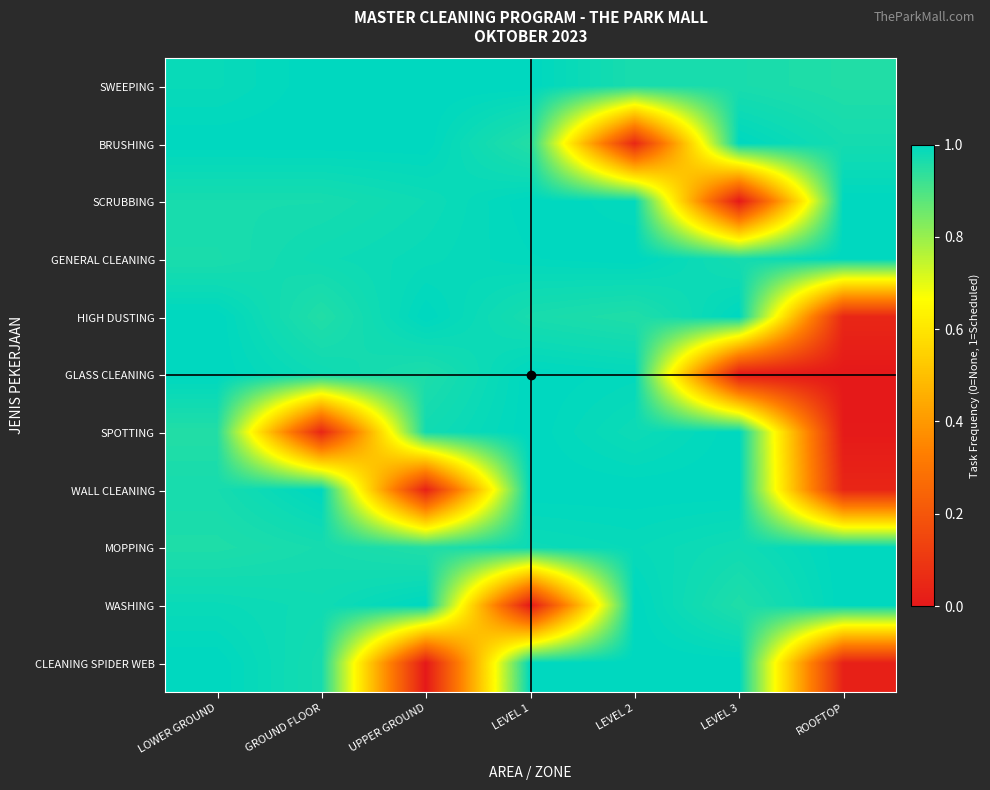

Reading left to right, transcribe all the data shown in this chart.

SWEEPING: LOWER GROUND=1.0	GROUND FLOOR=1.0	UPPER GROUND=1.0	LEVEL 1=1.0	LEVEL 2=1.0	LEVEL 3=1.0	ROOFTOP=1.0
BRUSHING: LOWER GROUND=1.0	GROUND FLOOR=1.0	UPPER GROUND=1.0	LEVEL 1=1.0	LEVEL 2=0.0	LEVEL 3=1.0	ROOFTOP=1.0
SCRUBBING: LOWER GROUND=1.0	GROUND FLOOR=1.0	UPPER GROUND=1.0	LEVEL 1=1.0	LEVEL 2=1.0	LEVEL 3=0.0	ROOFTOP=1.0
GENERAL CLEANING: LOWER GROUND=1.0	GROUND FLOOR=1.0	UPPER GROUND=1.0	LEVEL 1=1.0	LEVEL 2=1.0	LEVEL 3=1.0	ROOFTOP=1.0
HIGH DUSTING: LOWER GROUND=1.0	GROUND FLOOR=1.0	UPPER GROUND=1.0	LEVEL 1=1.0	LEVEL 2=1.0	LEVEL 3=1.0	ROOFTOP=0.0
GLASS CLEANING: LOWER GROUND=1.0	GROUND FLOOR=1.0	UPPER GROUND=1.0	LEVEL 1=1.0	LEVEL 2=1.0	LEVEL 3=0.0	ROOFTOP=0.0
SPOTTING: LOWER GROUND=1.0	GROUND FLOOR=0.0	UPPER GROUND=1.0	LEVEL 1=1.0	LEVEL 2=1.0	LEVEL 3=1.0	ROOFTOP=0.0
WALL CLEANING: LOWER GROUND=1.0	GROUND FLOOR=1.0	UPPER GROUND=0.0	LEVEL 1=1.0	LEVEL 2=1.0	LEVEL 3=1.0	ROOFTOP=0.0
MOPPING: LOWER GROUND=1.0	GROUND FLOOR=1.0	UPPER GROUND=1.0	LEVEL 1=1.0	LEVEL 2=1.0	LEVEL 3=1.0	ROOFTOP=1.0
WASHING: LOWER GROUND=1.0	GROUND FLOOR=1.0	UPPER GROUND=1.0	LEVEL 1=0.0	LEVEL 2=1.0	LEVEL 3=1.0	ROOFTOP=1.0
CLEANING SPIDER WEB: LOWER GROUND=1.0	GROUND FLOOR=1.0	UPPER GROUND=0.0	LEVEL 1=1.0	LEVEL 2=1.0	LEVEL 3=1.0	ROOFTOP=0.0